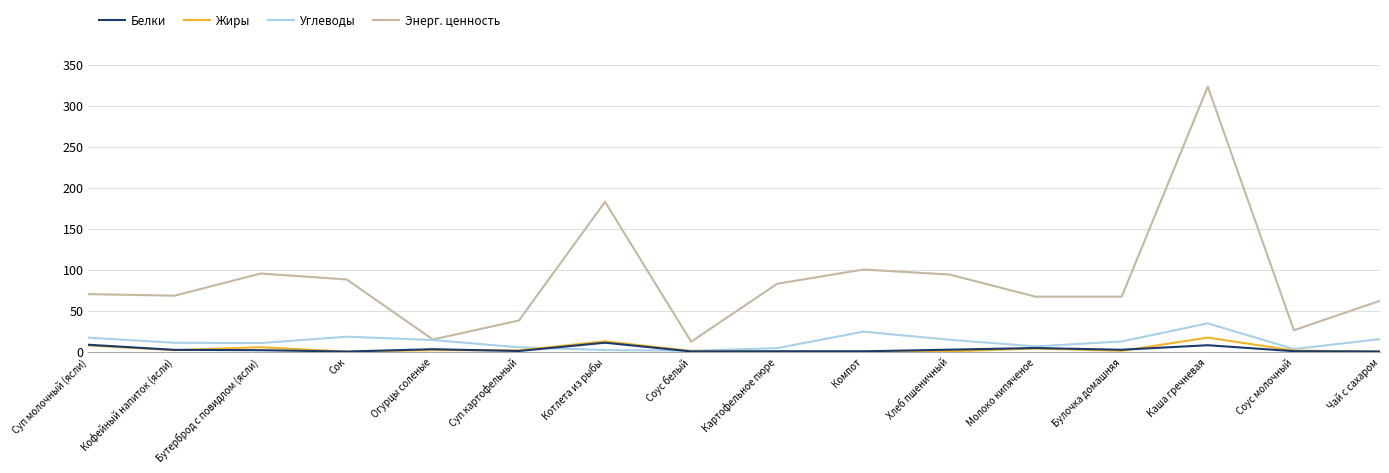

What value does the Углеводы series have at Соус белый?

1.0